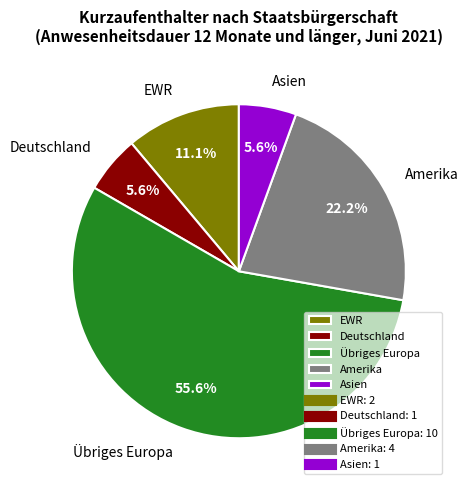

What percentage is NOT represented by Deutschland?

94.4%